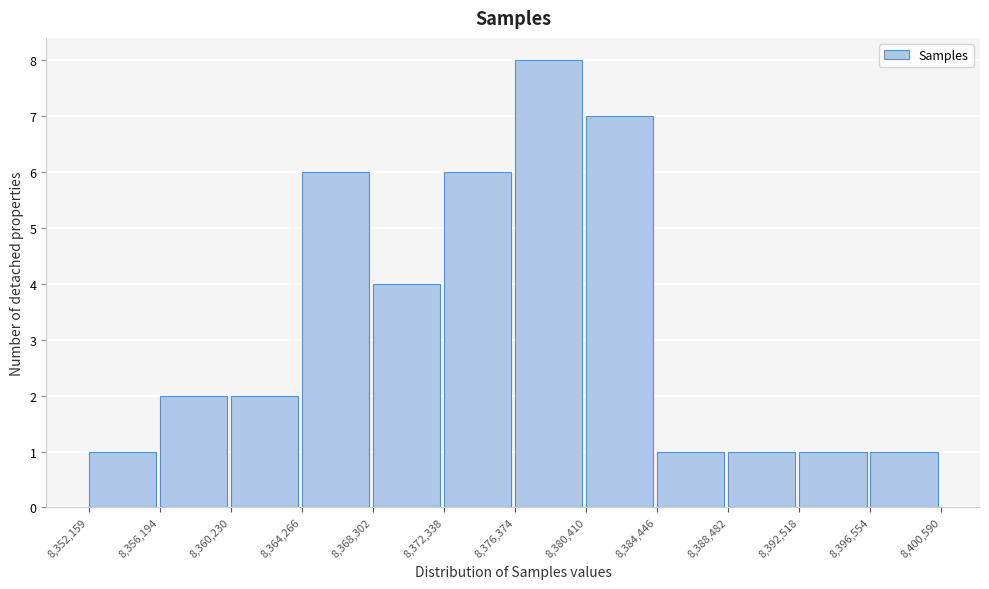

Reading left to right, list every bar in this chart as the range it spans on the x-axis followed by its height. The values are not printed on the chart, so give them approximately, as read against the axis.

8,352,159 to 8,356,194: 1
8,356,194 to 8,360,230: 2
8,360,230 to 8,364,266: 2
8,364,266 to 8,368,302: 6
8,368,302 to 8,372,338: 4
8,372,338 to 8,376,374: 6
8,376,374 to 8,380,410: 8
8,380,410 to 8,384,446: 7
8,384,446 to 8,388,482: 1
8,388,482 to 8,392,518: 1
8,392,518 to 8,396,554: 1
8,396,554 to 8,400,590: 1